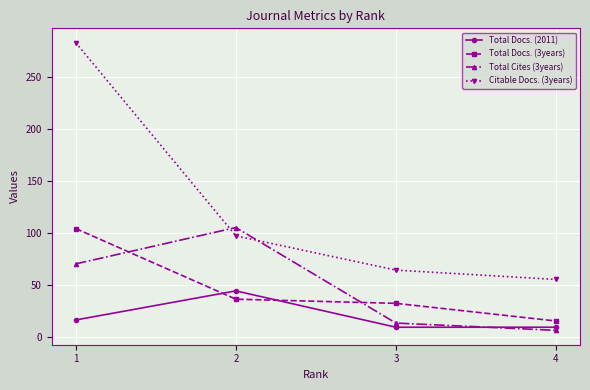

Which label corresponds to the largest value in the chart?

1